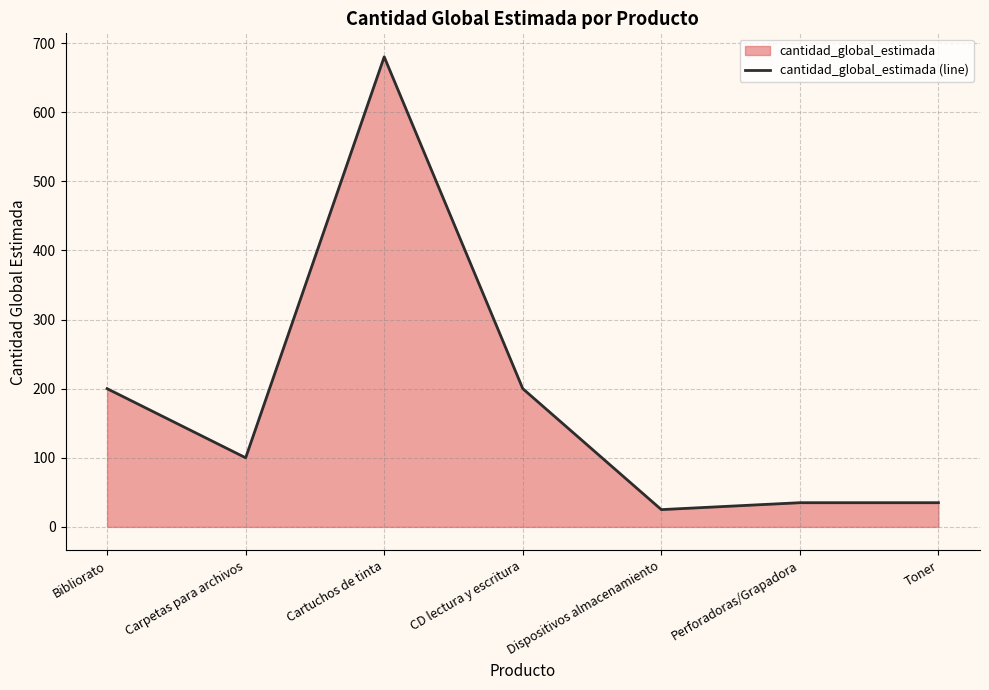

What is the label of the 7th point from the right?

Bibliorato